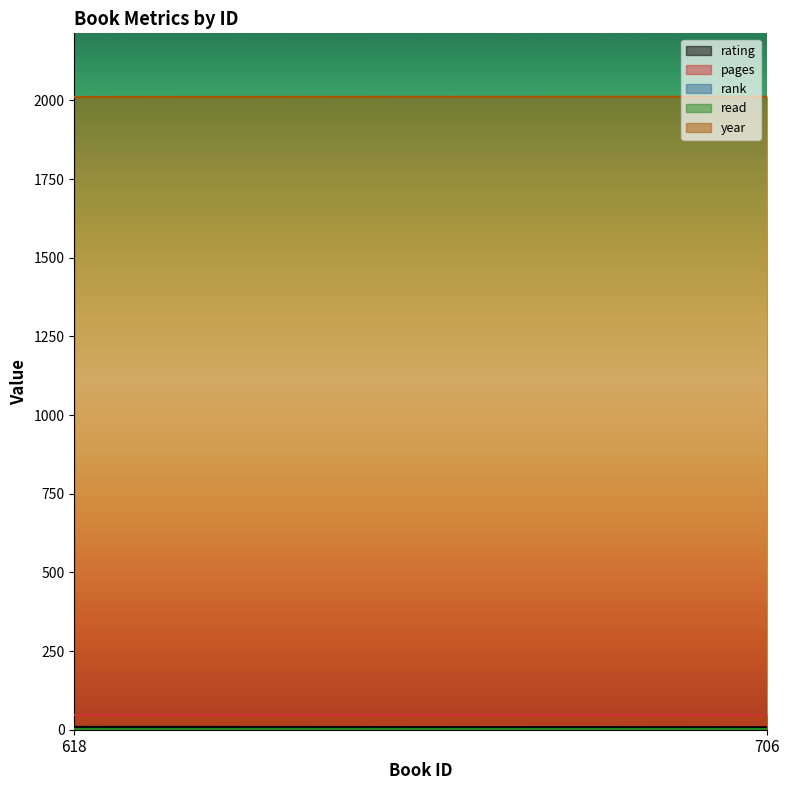

Reading left to right, transcribe all the data shown in this chart.

rating: 9	8
pages: 48	48
rank: 1	1
read: 1	1
year: 2011	2012